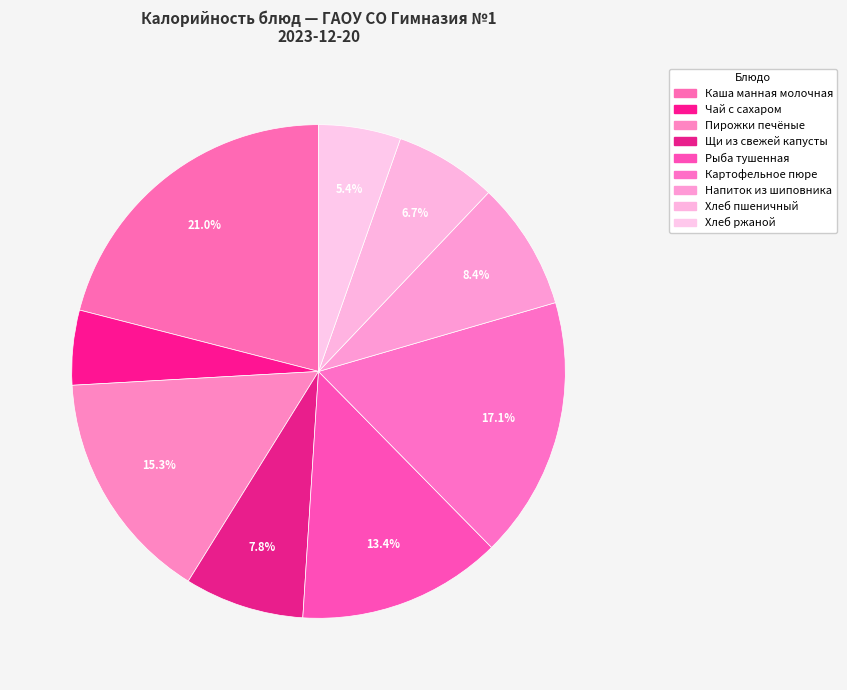

Does Каша манная молочная account for over 50% of the chart?

No